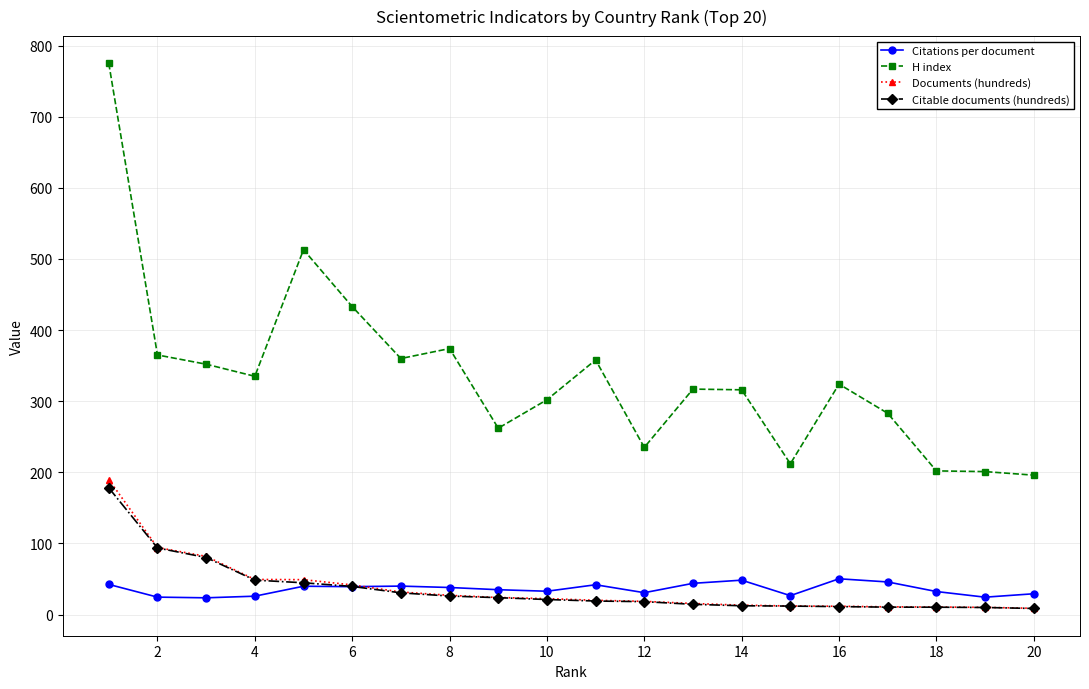

True or false: H index and Documents (hundreds) intersect in this chart.

False